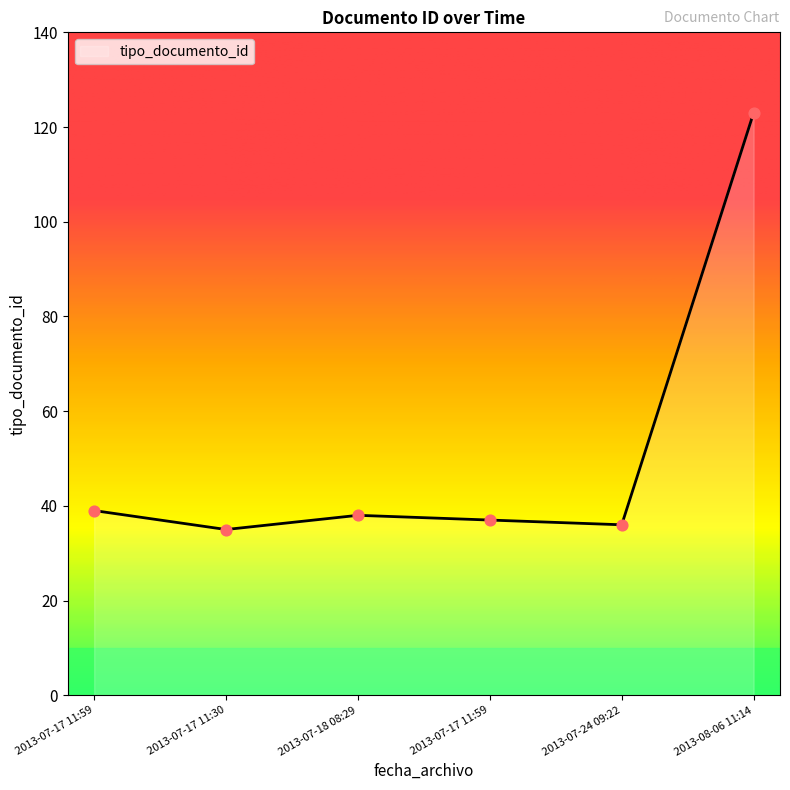

Between 2013-08-06 11:14 and 2013-07-17 11:30, which is larger?

2013-08-06 11:14